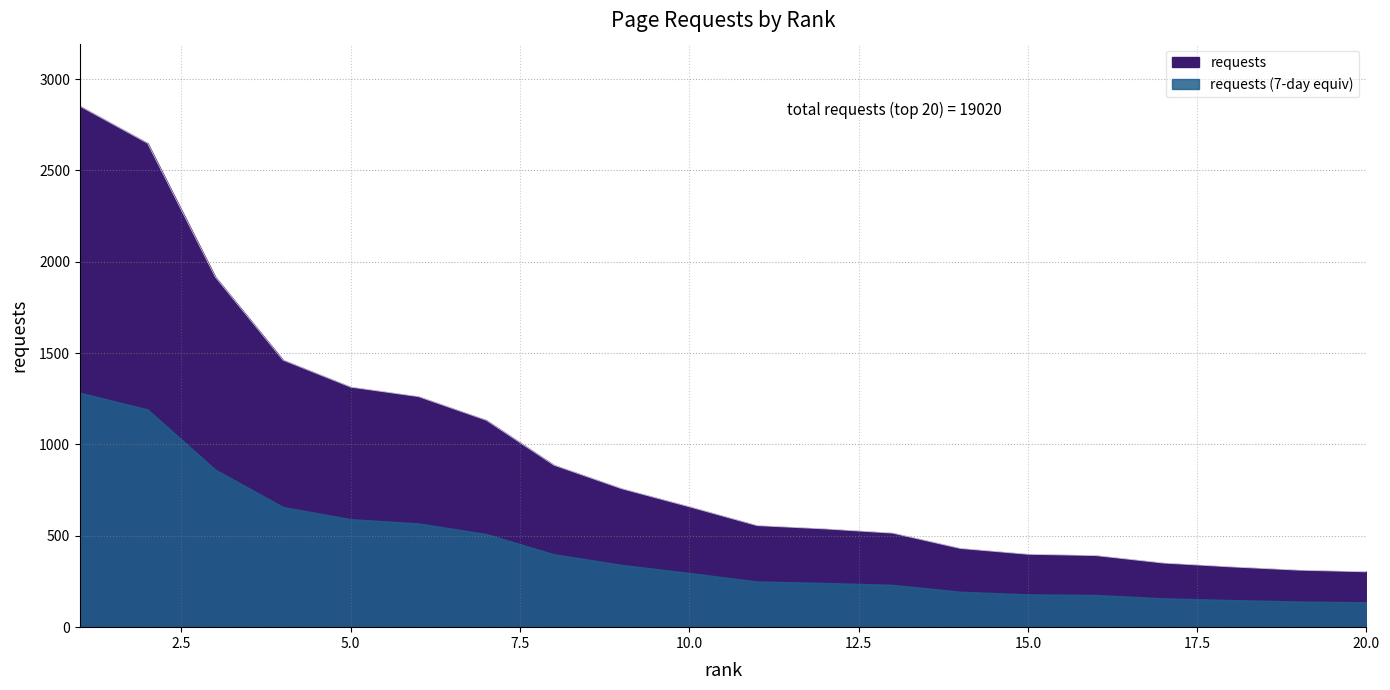

Reading left to right, what are all the values shown in this chart?

1=2852	2=2649	3=1917	4=1462	5=1314	6=1262	7=1133	8=887	9=758	10=659	11=556	12=538	13=515	14=431	15=399	16=392	17=351	18=330	19=312	20=303